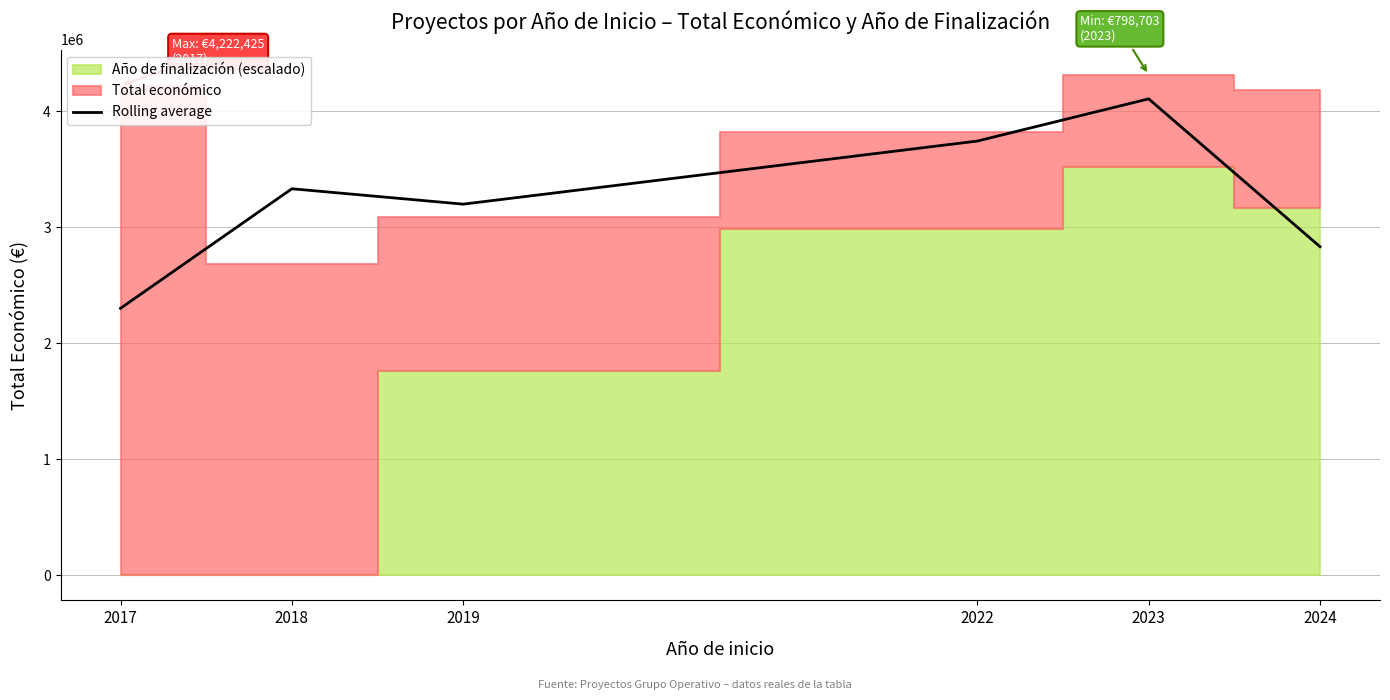

Reading left to right, transcribe all the data shown in this chart.

2302633.0	3333625.6	3200899.4	3744871.5	4108816.2	2834067.4